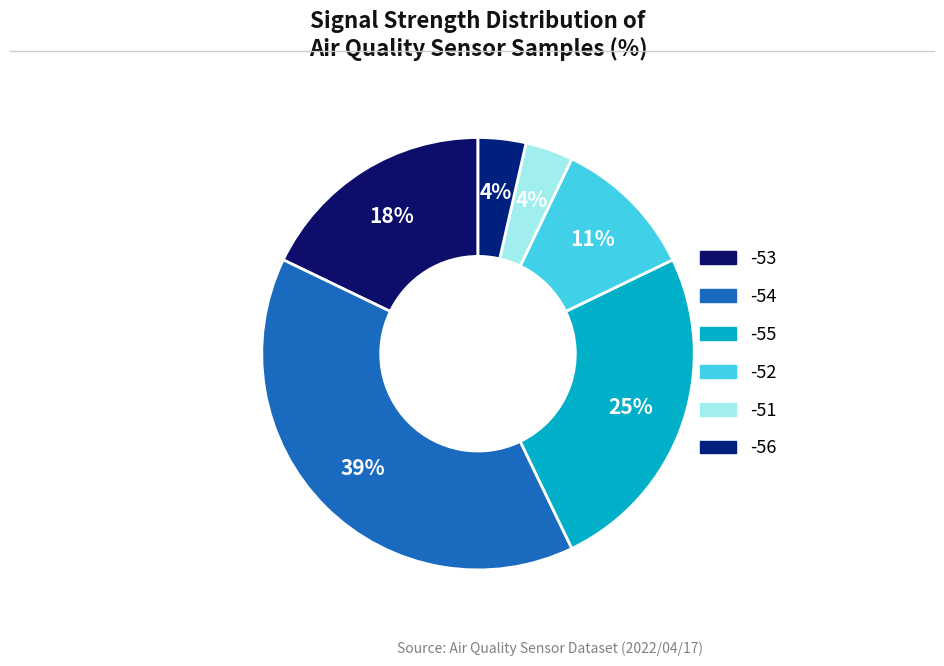

Count the number of slices in the pie.

6